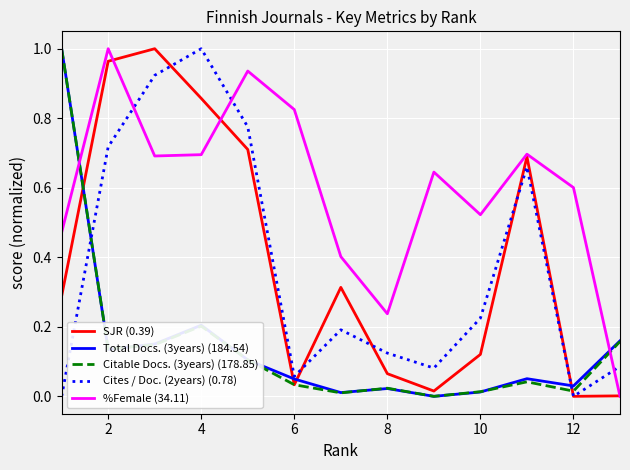

True or false: %Female (34.11) and Citable Docs. (3years) (178.85) cross at least once.

True